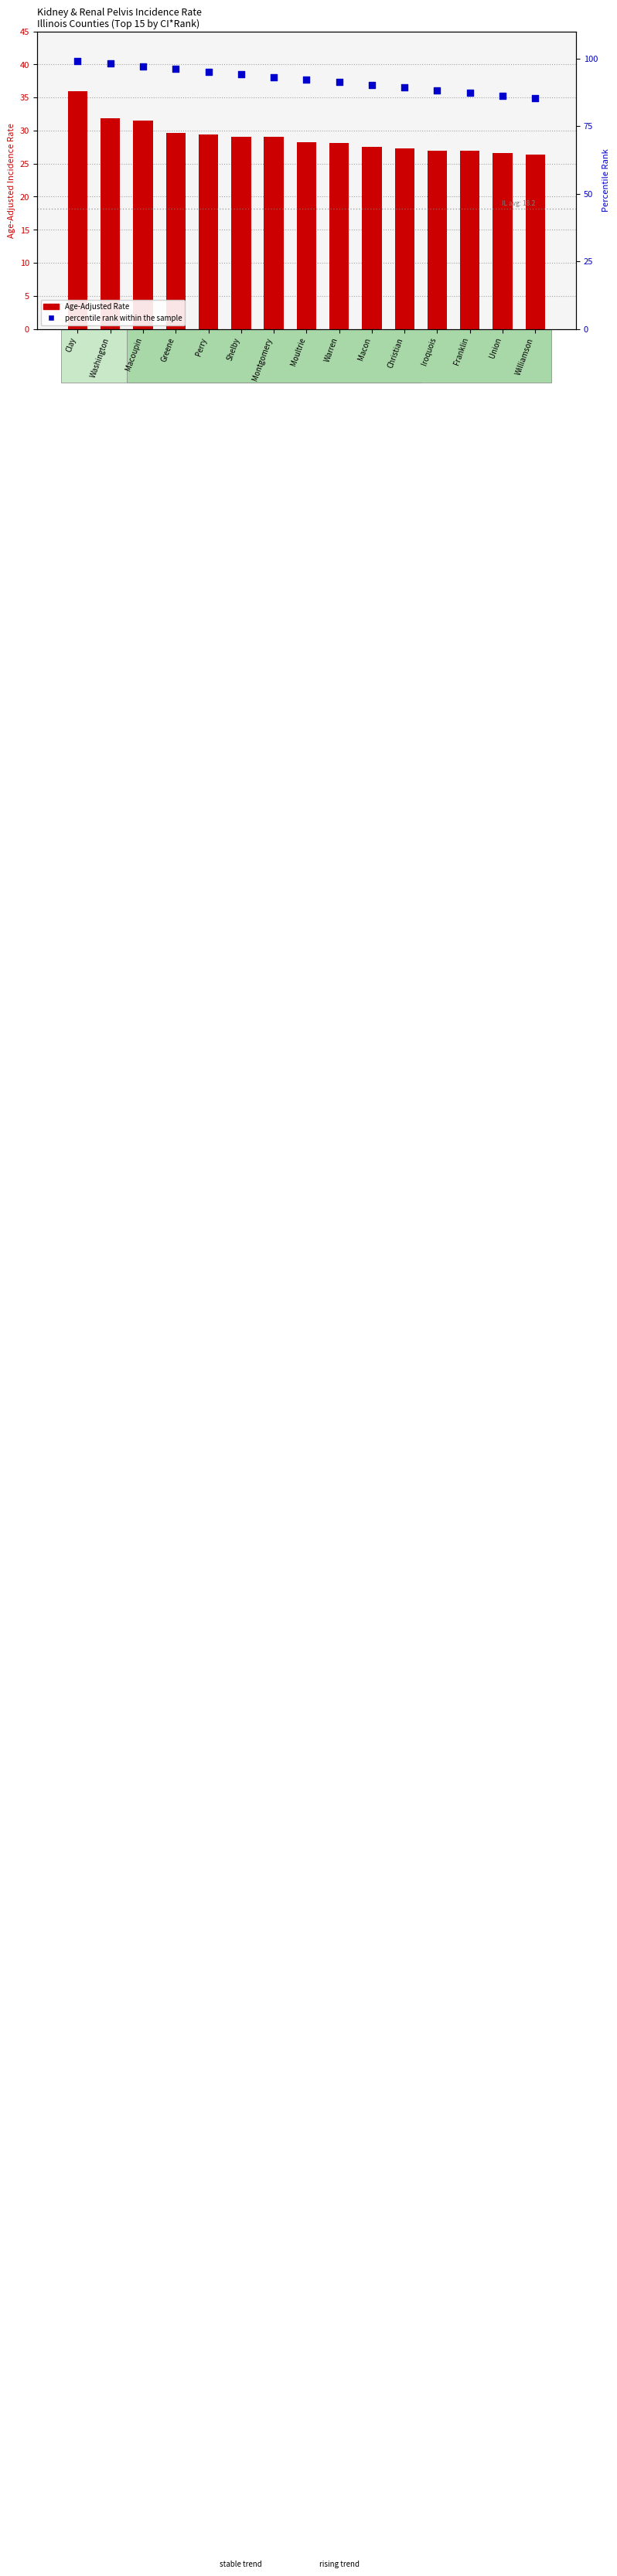

What are all the series names shown in the legend?

Age-Adjusted Rate, percentile rank within the sample